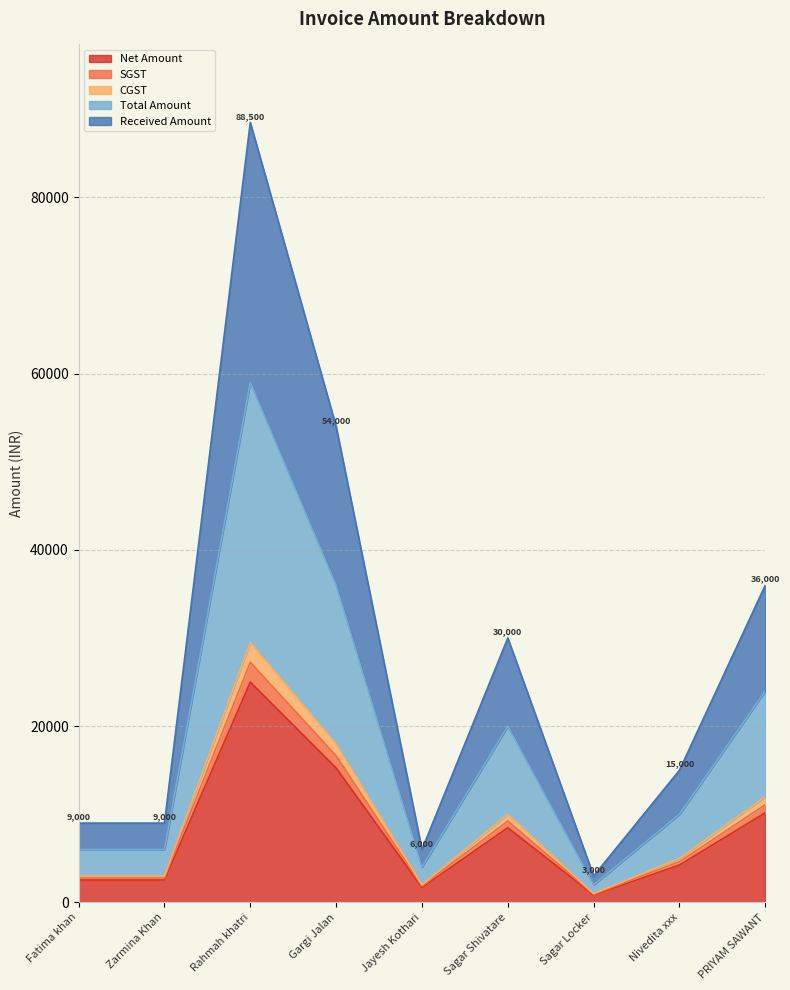

What is the difference between the Received Amount values at Gargi Jalan and PRIYAM SAWANT?

5542.4